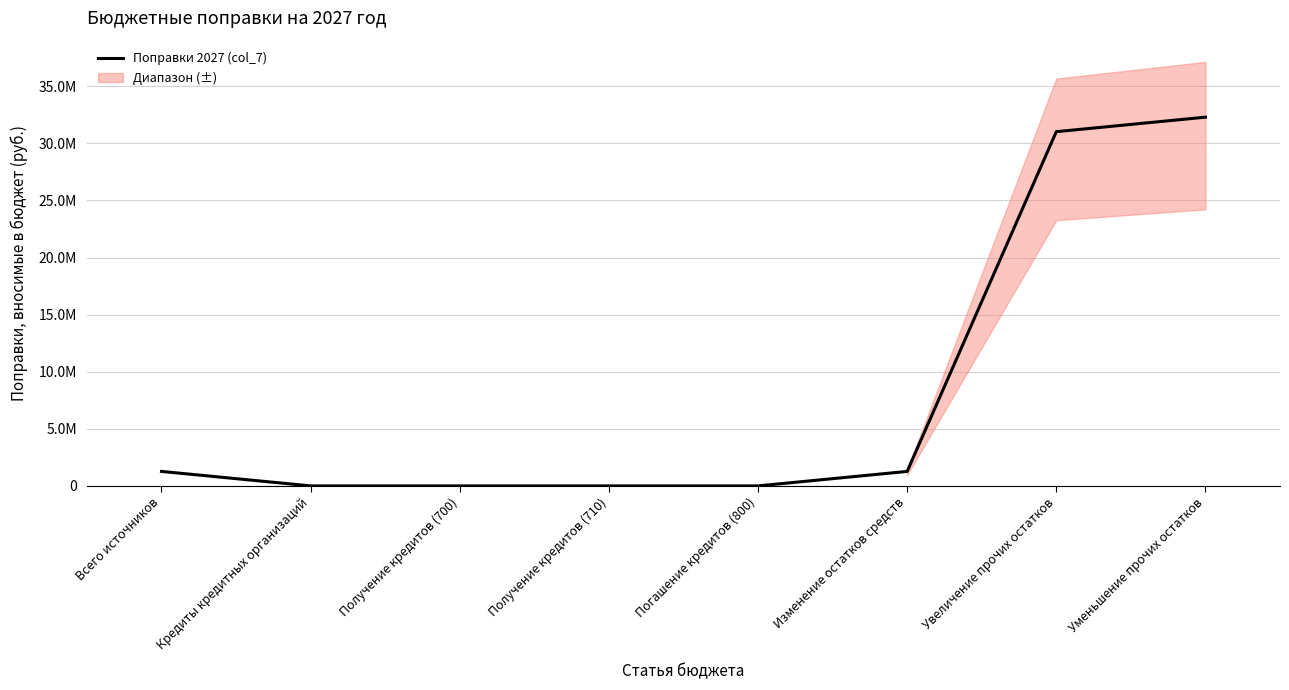

The chart shows a value of 32294892 at Уменьшение прочих остатков. True or false?

True